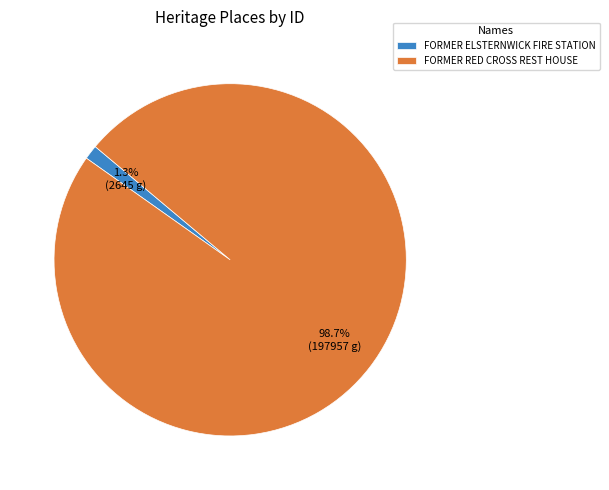

What portion of the pie excludes FORMER RED CROSS REST HOUSE?

1.3%